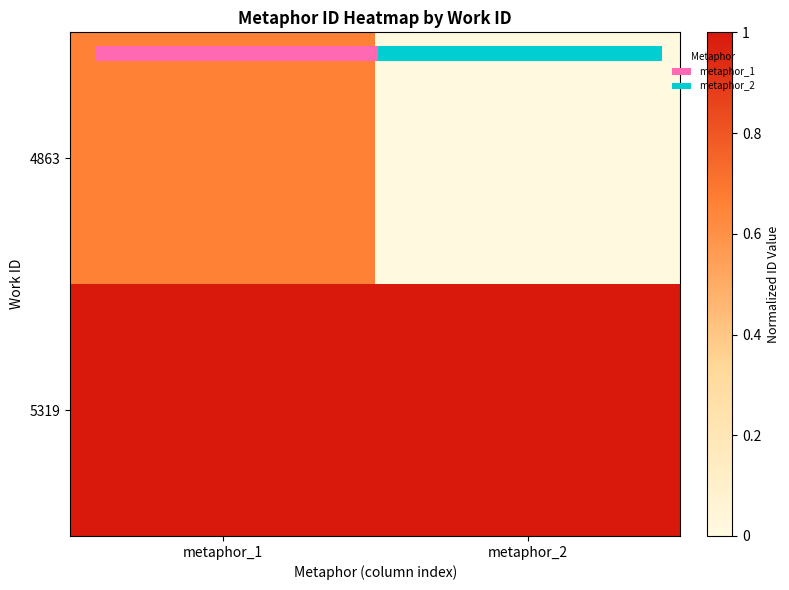

List the series in order of their peak value, lowest first.

4863, 5319